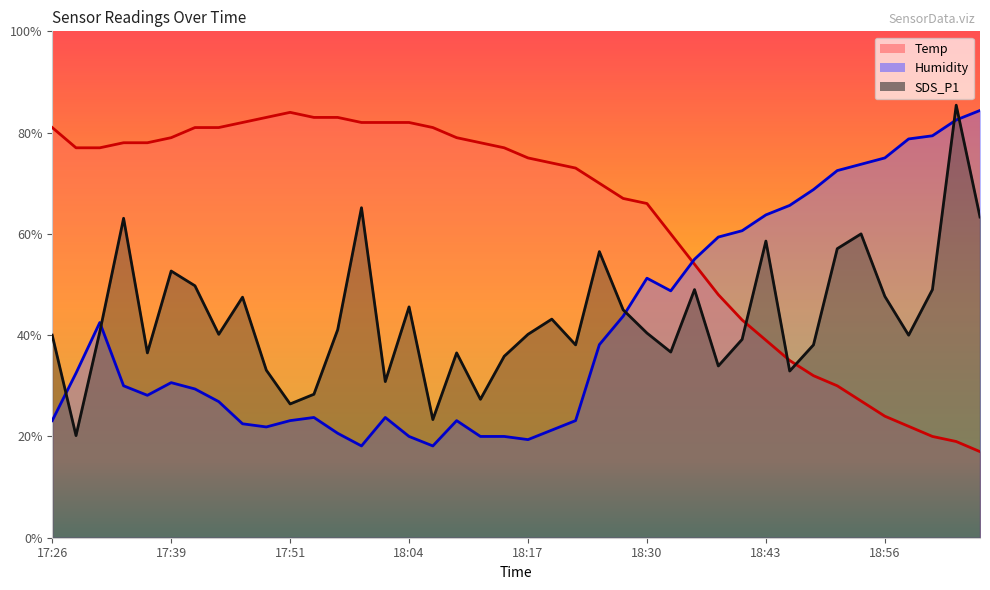

How many interior local valleys does the SDS_P1 series have?

12